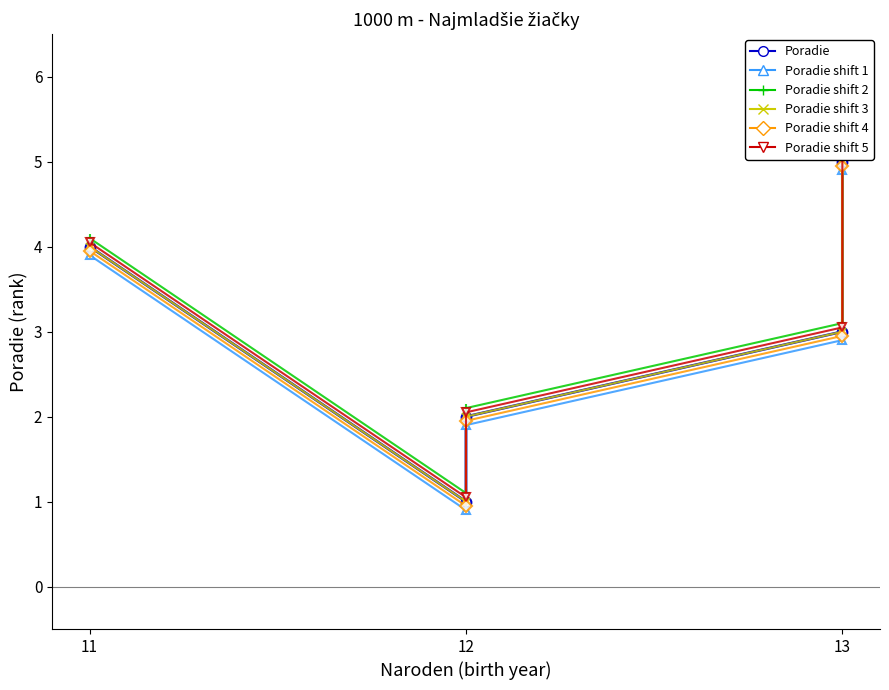

True or false: Poradie shift 4 has more than 1 points higher than both neighbors.

False